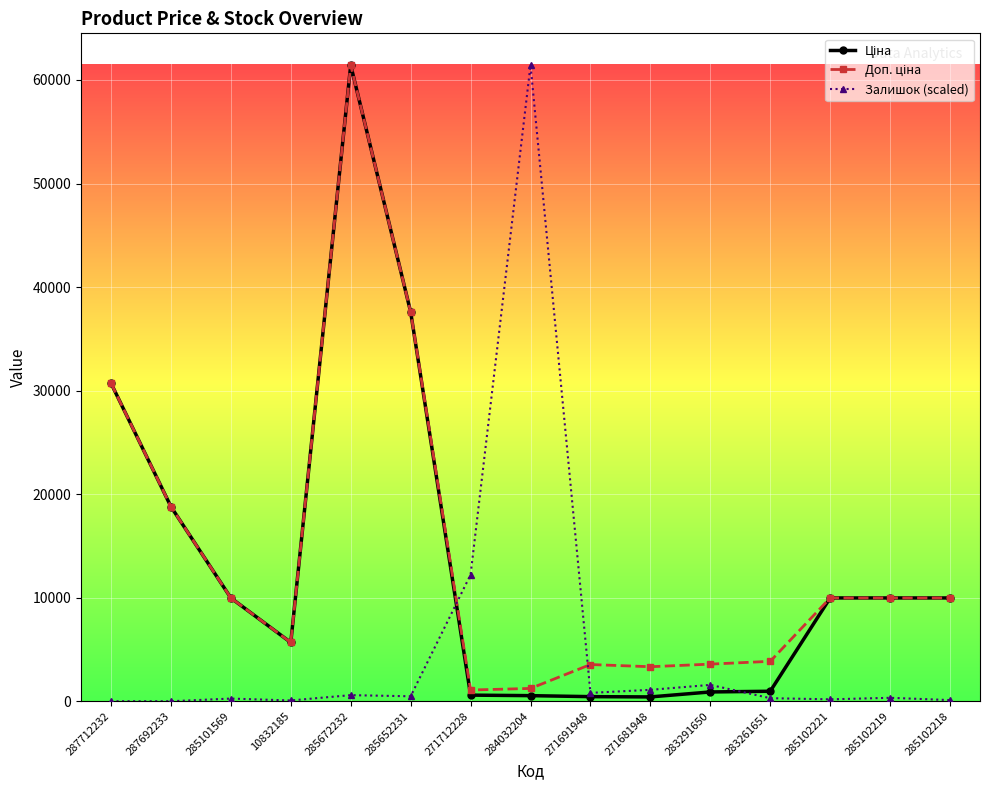

At which category is the sum across all series the highest?

285672232